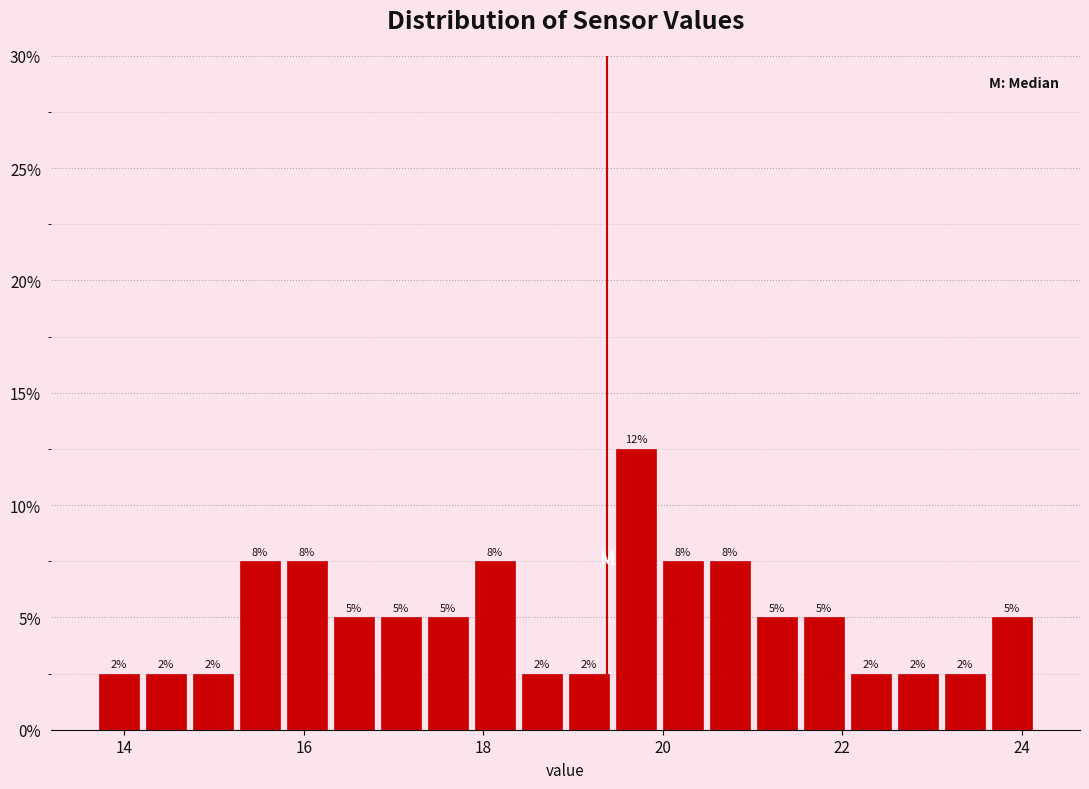

Around what value on the x-axis is the tallest bar? Give the approximate position of its centre, as read against the axis.

19.8